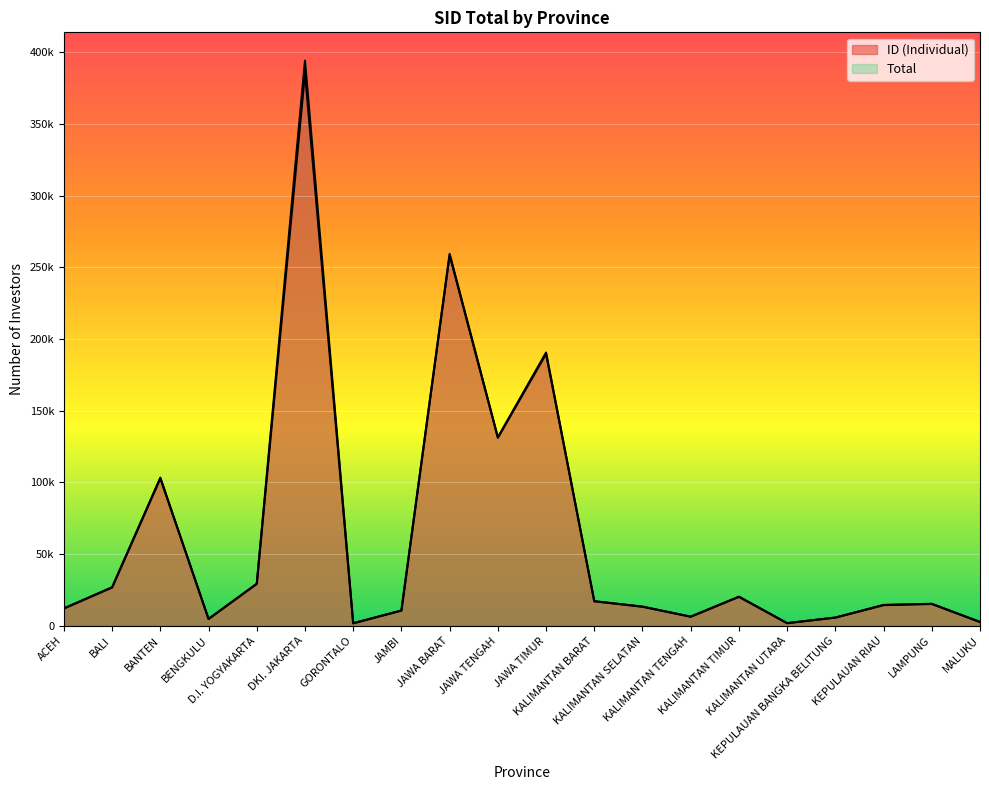

At which category is the sum across all series the highest?

DKI. JAKARTA